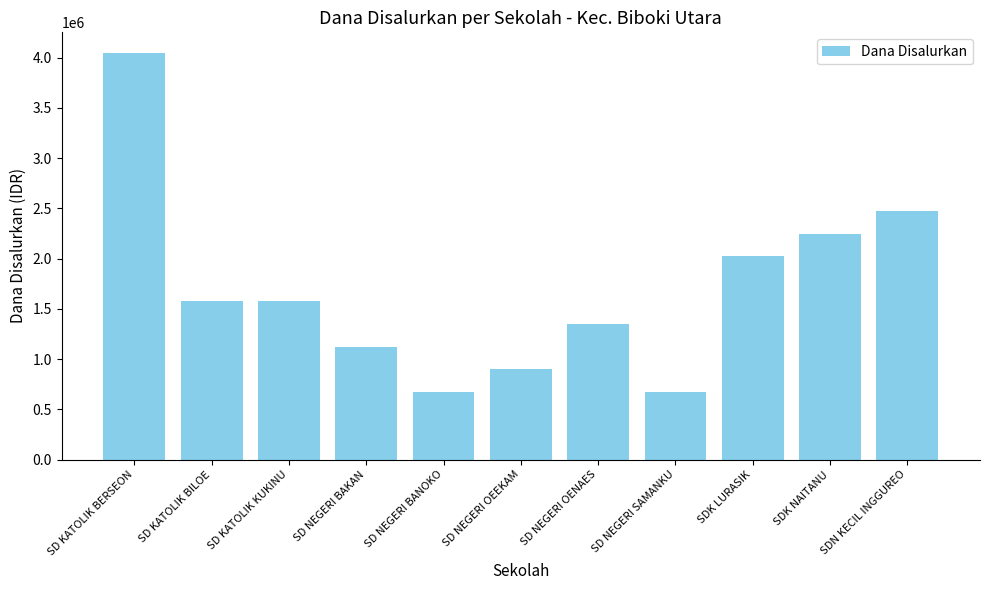

What is the difference between the maximum and minimum values?

3375000